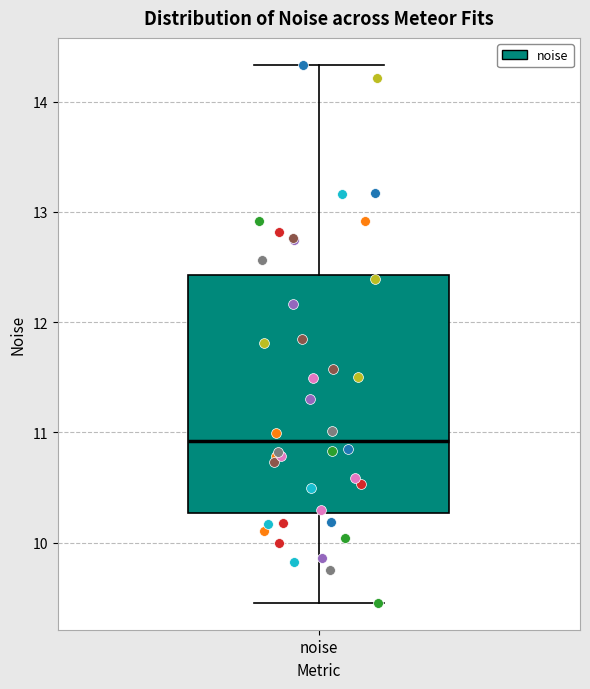

Transcribe this box plot: give where the median line is, the range the box spans, and where the two whiskers end, as read against the y-axis. The values are not printed on the chart, so give them approximately, as read against the axis.

median 10.9, box 10.3 to 12.4, whiskers 9.5 to 14.3